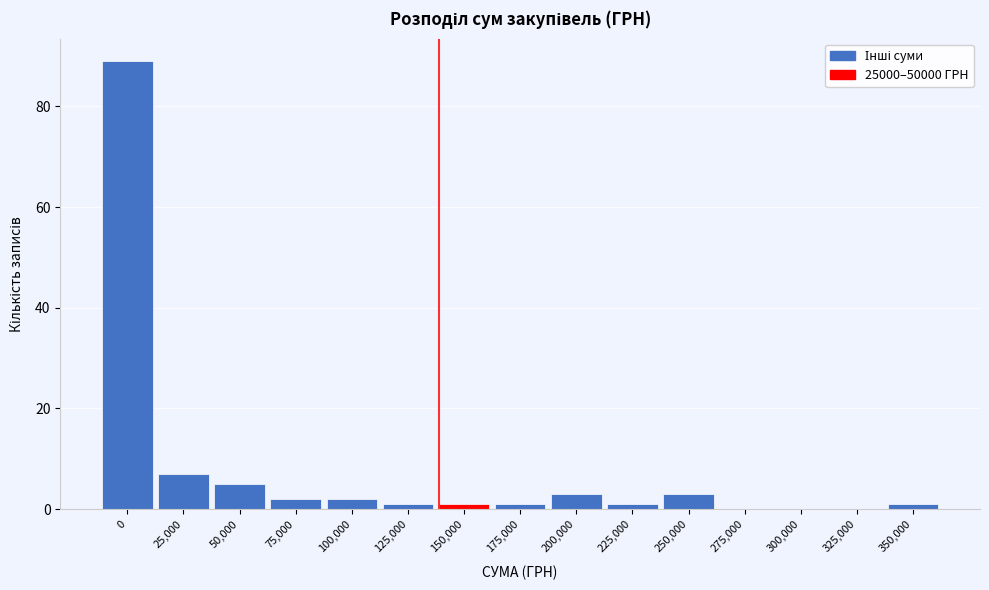

Reading left to right, transcribe all the data shown in this chart.

0=89	25,000=7	50,000=5	75,000=2	100,000=2	125,000=1	150,000=1	175,000=1	200,000=3	225,000=1	250,000=3	275,000=0	300,000=0	325,000=0	350,000=1